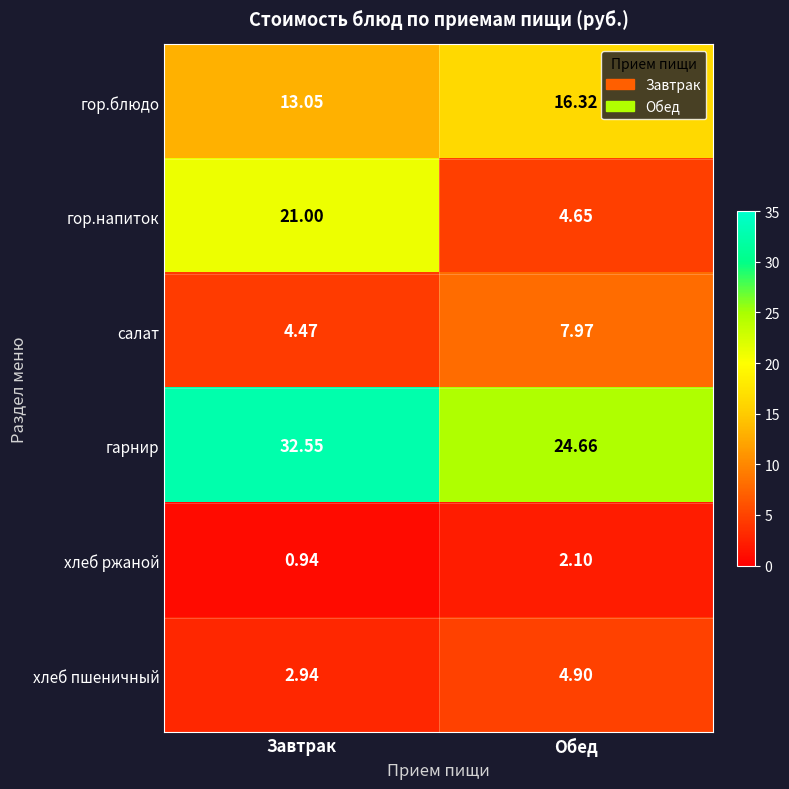

How many categories are shown in the chart?

2